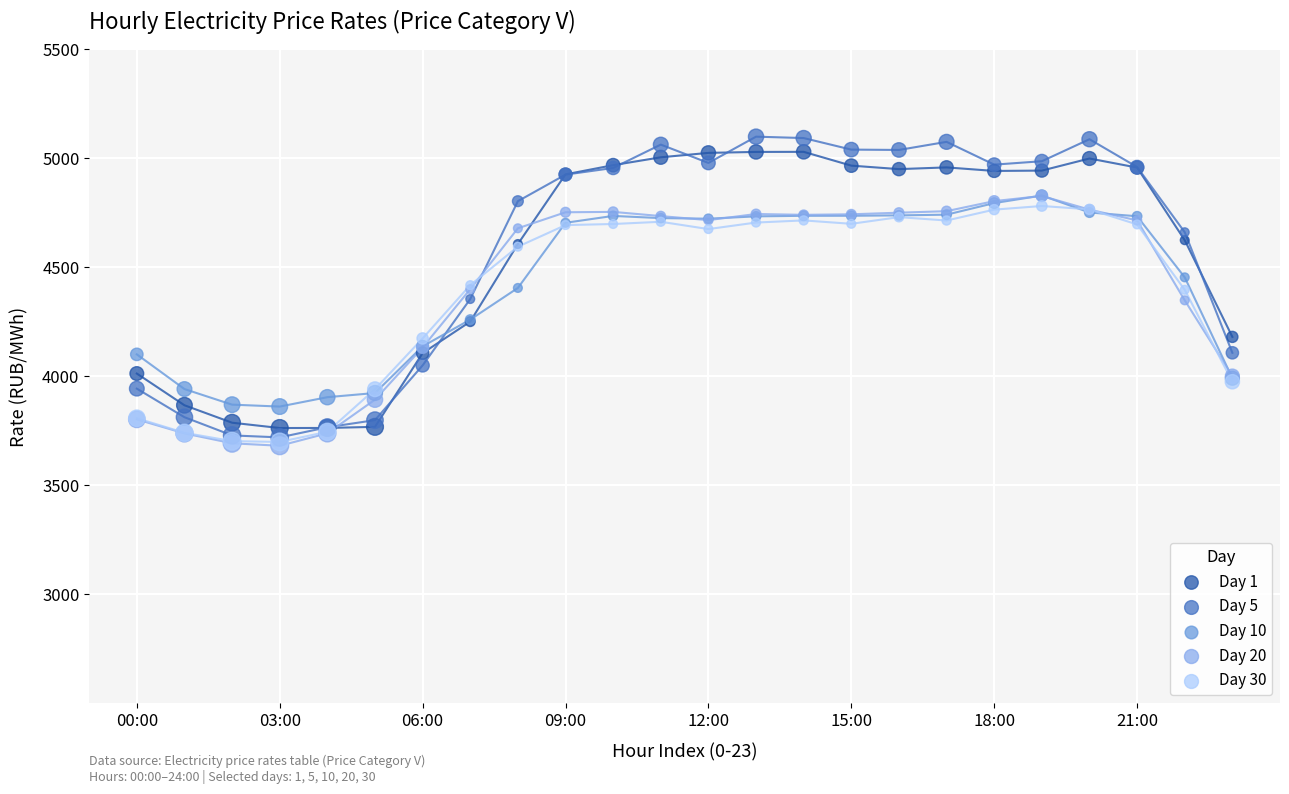

Which series has the largest Y range (max minus min)?

Day 5